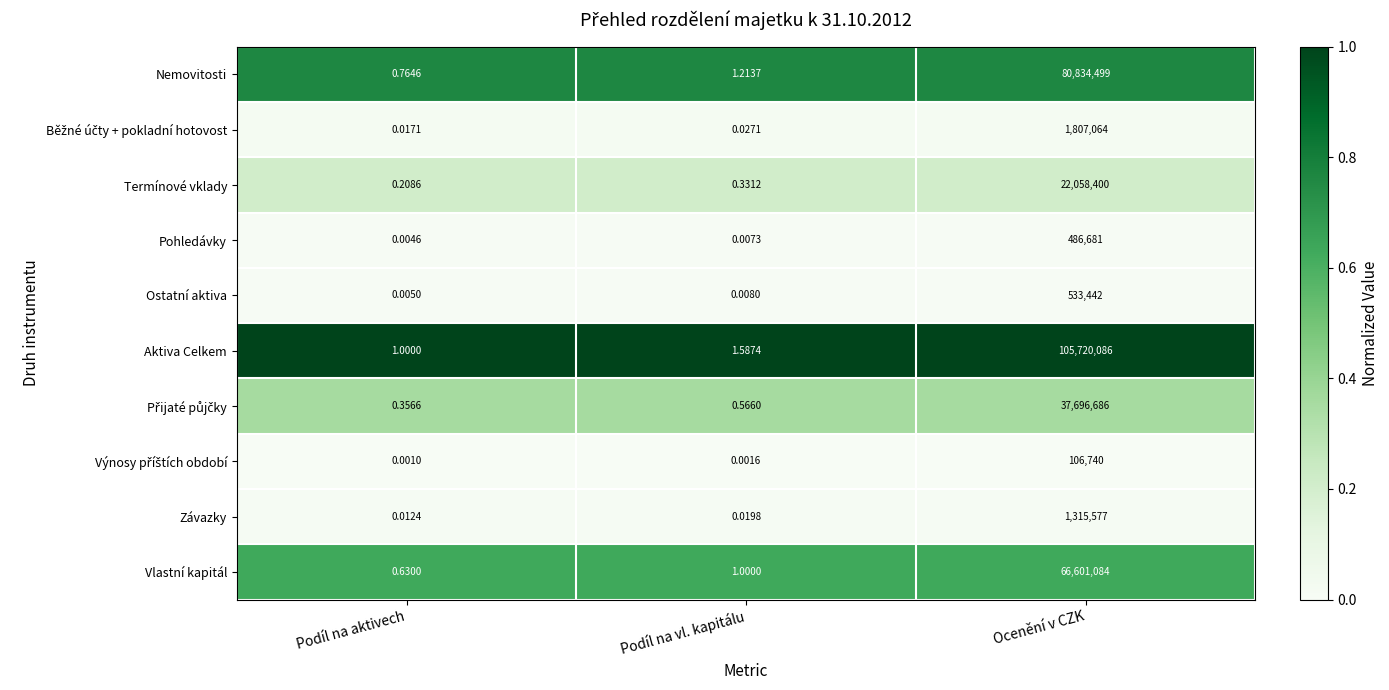

Which series has the largest total across all categories?

Aktiva Celkem